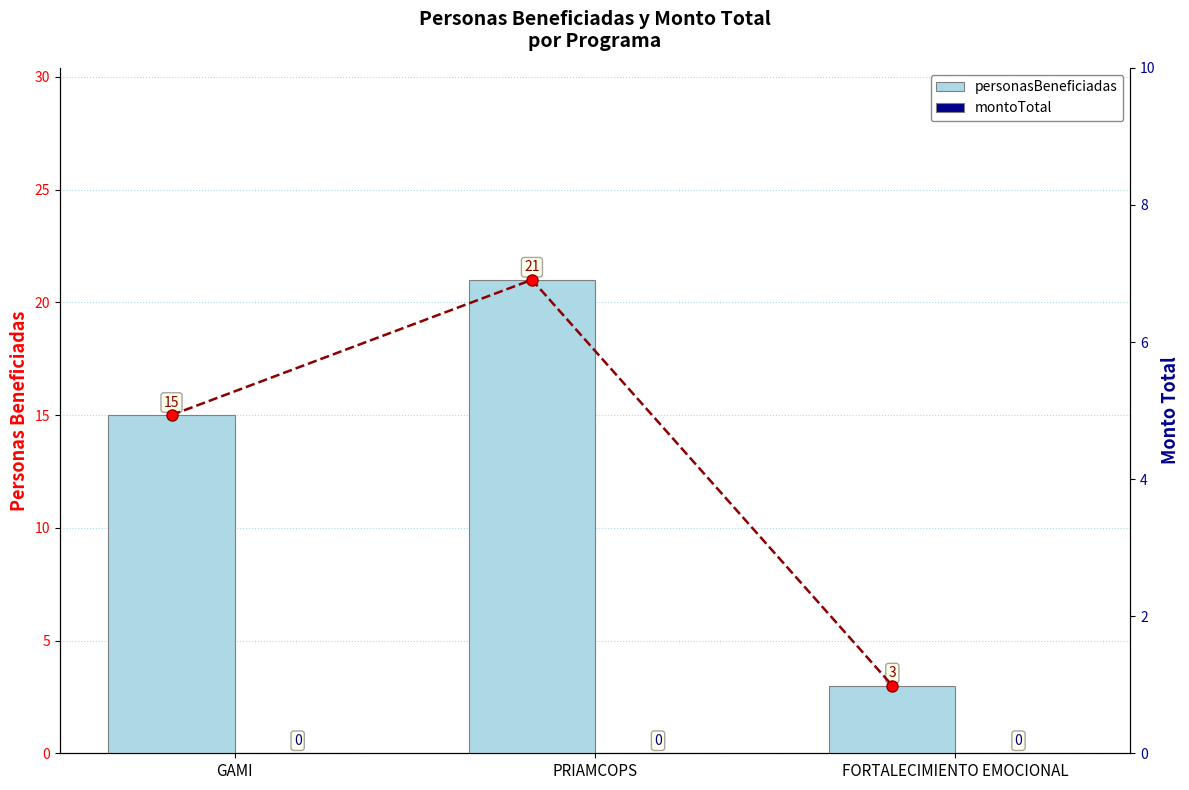

Which series has the widest spread of values?

personasBeneficiadas